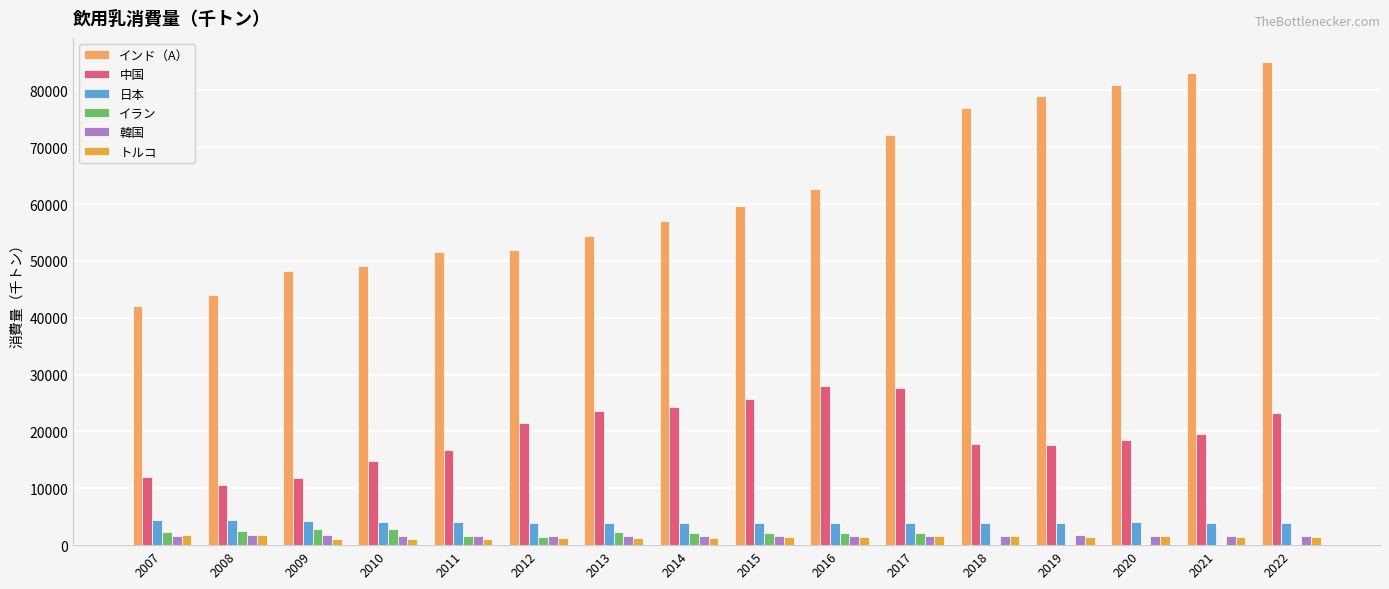

What are all the series names shown in the legend?

インド（A）, 中国, 日本, イラン, 韓国, トルコ